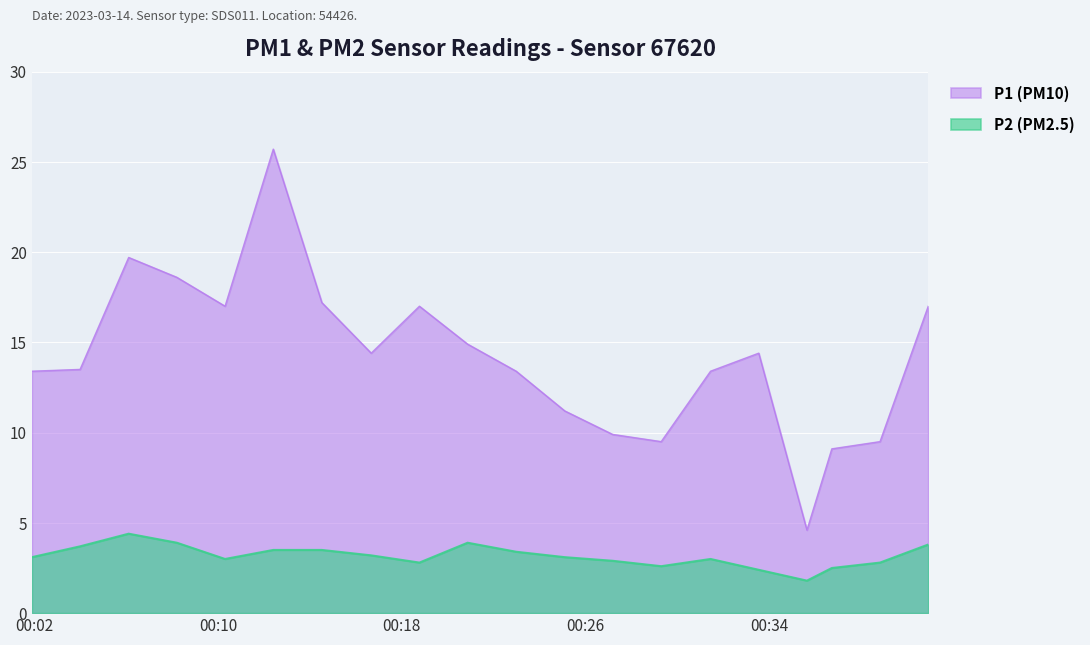

In P1, how many points are higher than both neighbors (excluding endpoints)?

4